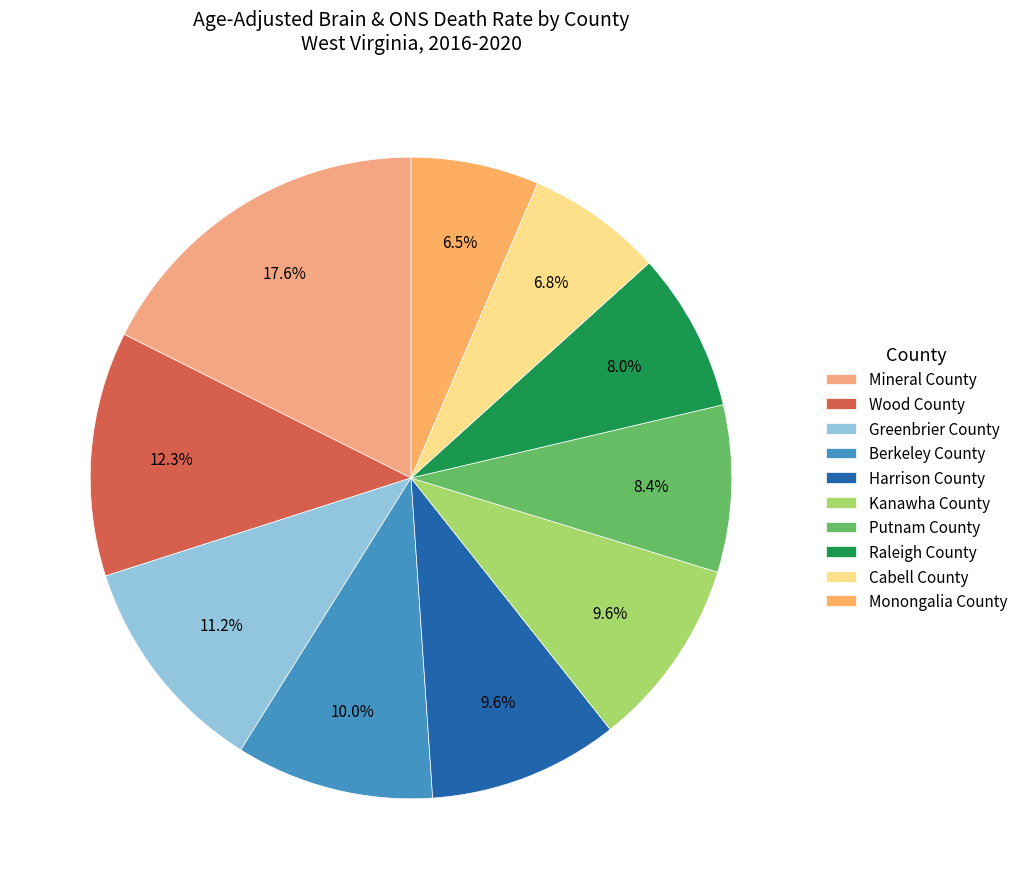

Is it true that Wood County is 12% of the pie?

True